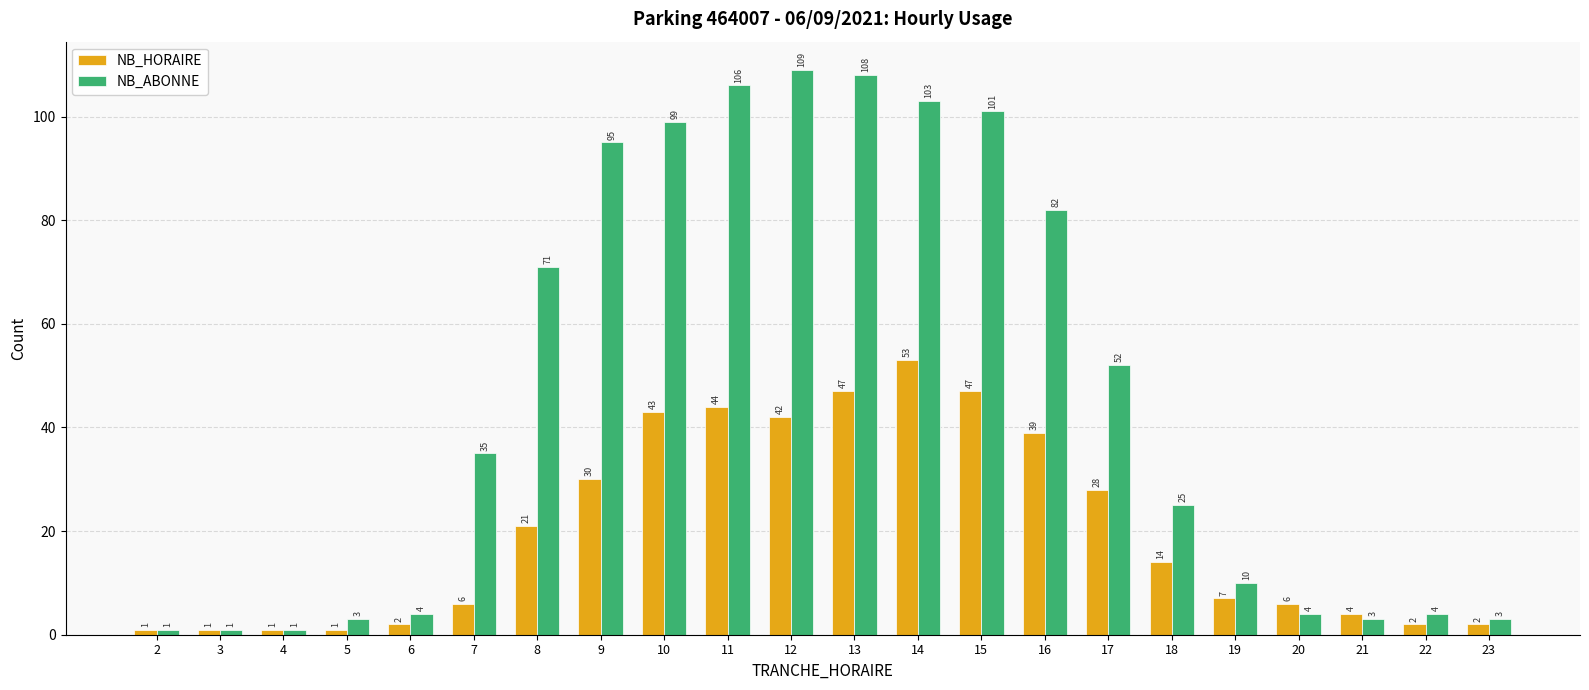

Count the number of data series in this chart.

2